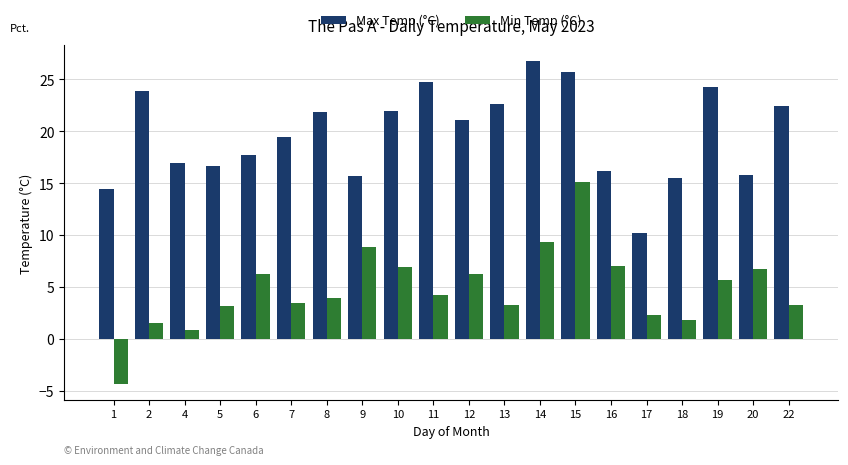

List the series in order of their peak value, highest first.

Max Temp (°C), Min Temp (°C)